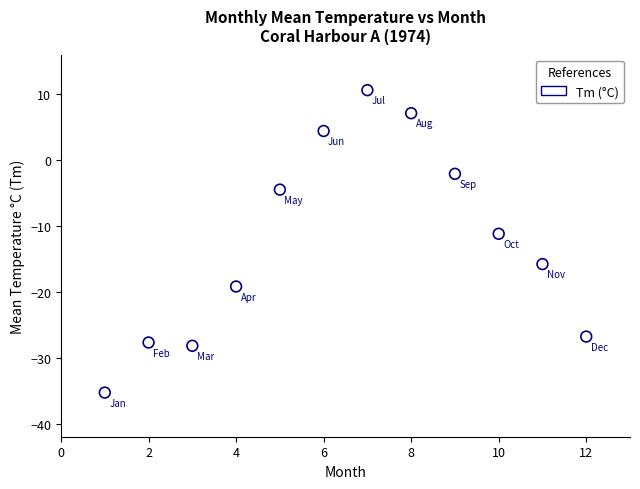

What is the range of Y values (max minus min)?

45.9